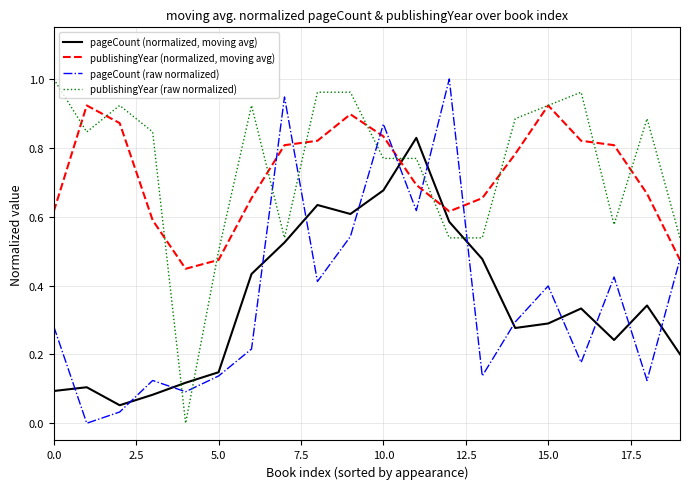

At which category is the sum across all series the highest?

10.0